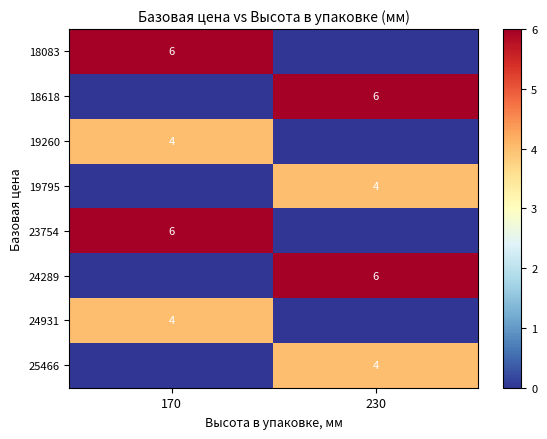

True or false: 24931 has a value of 4 at 170.

True